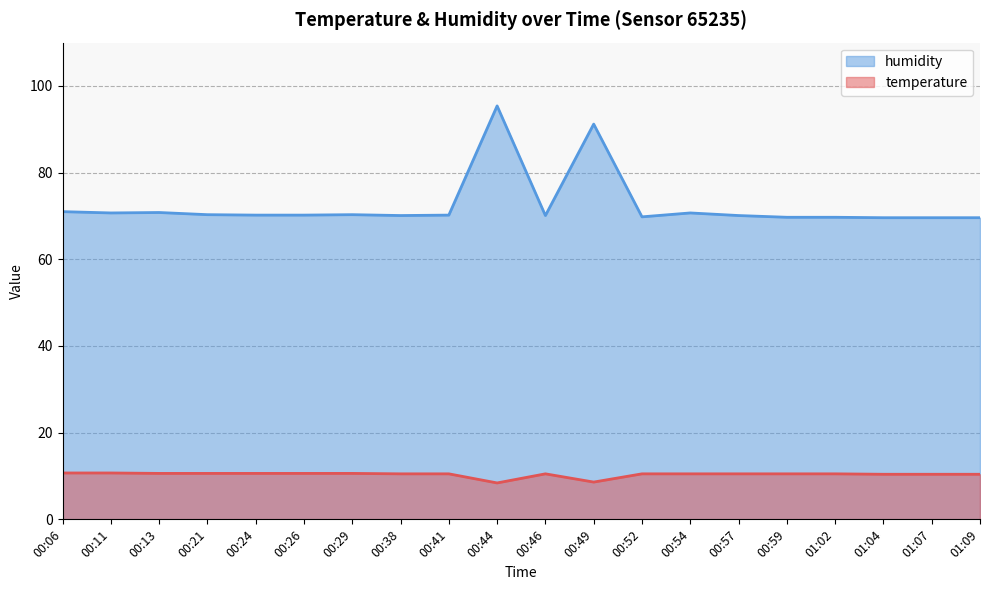

At which category is the sum across all series the highest?

00:44